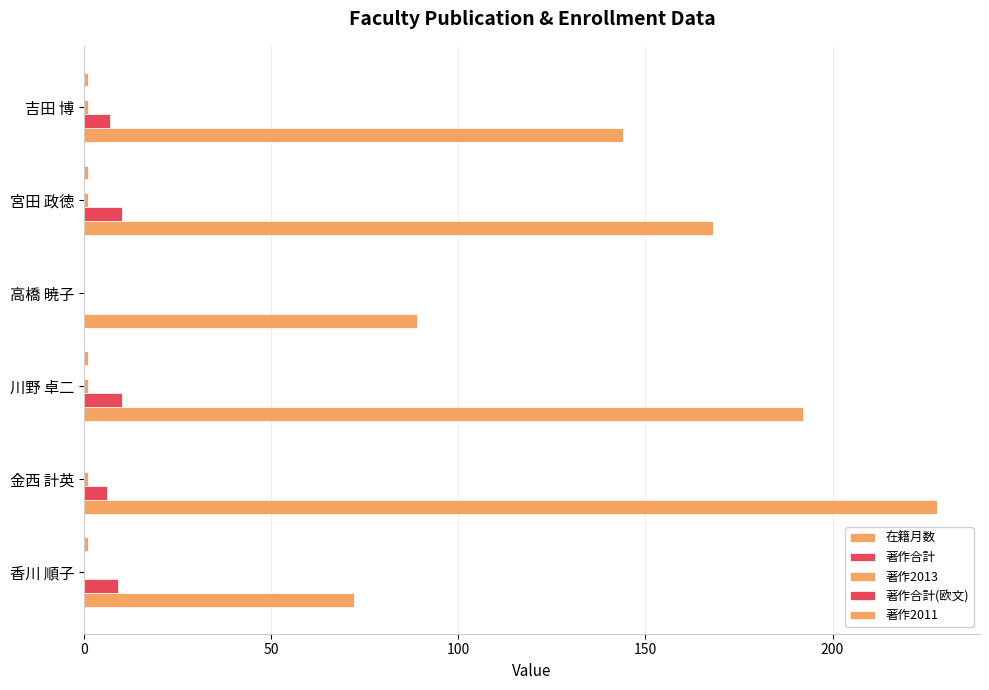

What is the sum of all 著作合計 values?

42.0